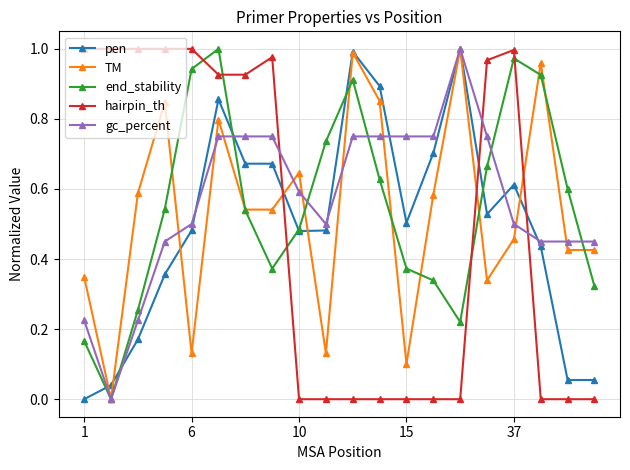

How many values in end_stability are above zero?

19